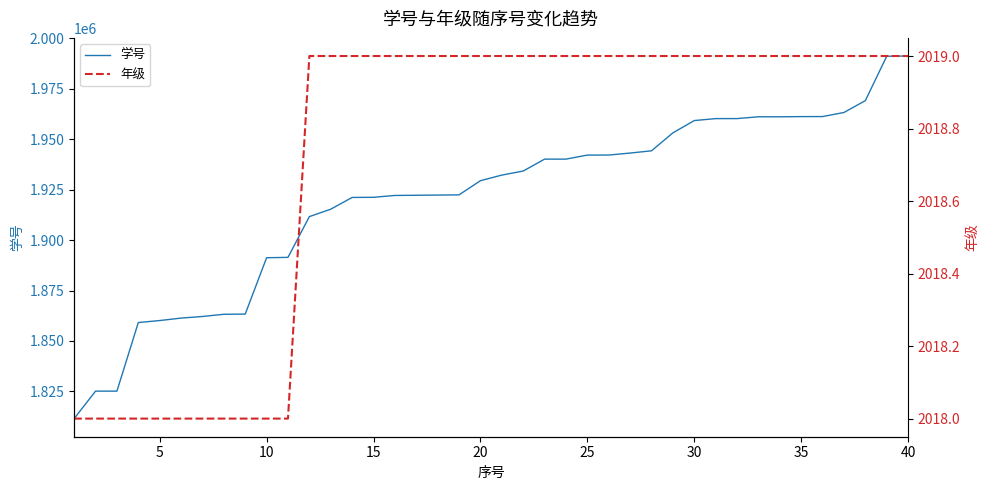

True or false: 年级 and 学号 intersect in this chart.

False